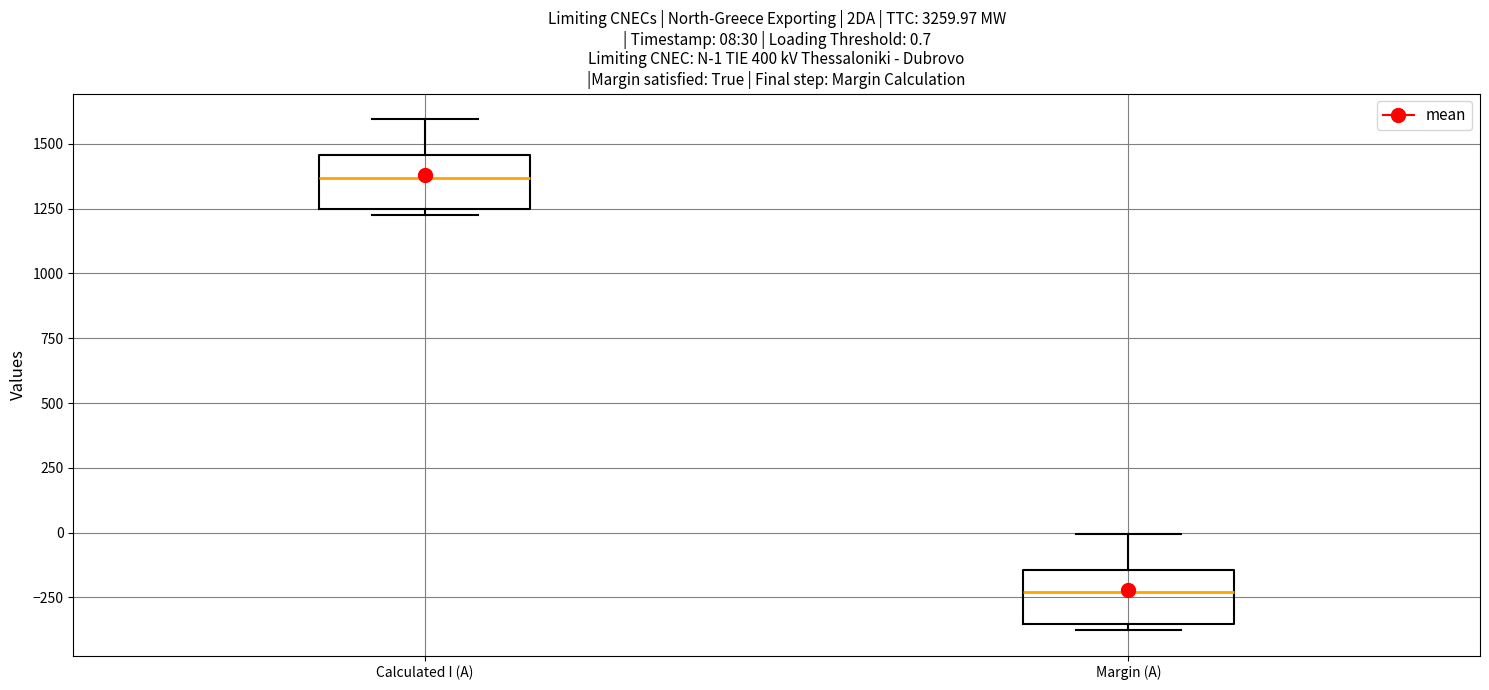

Which box's median line is the highest?

Calculated I (A)